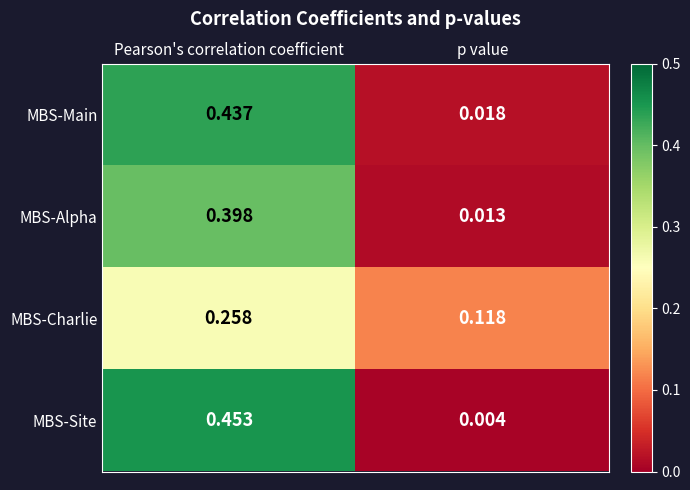

Which series has the largest total across all categories?

MBS-Site